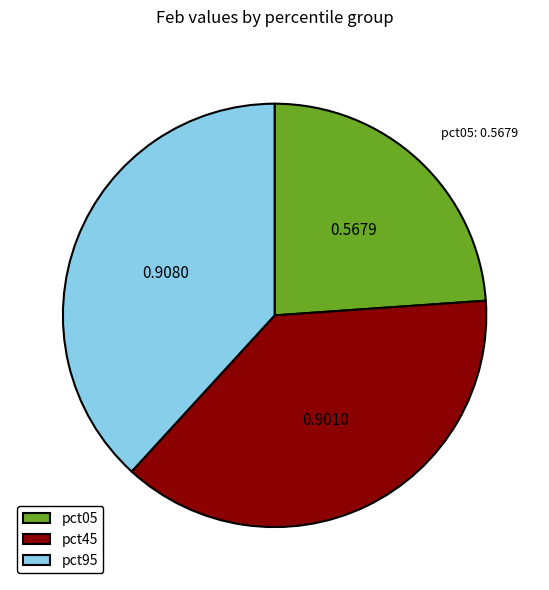

Is there a majority slice in this chart?

No